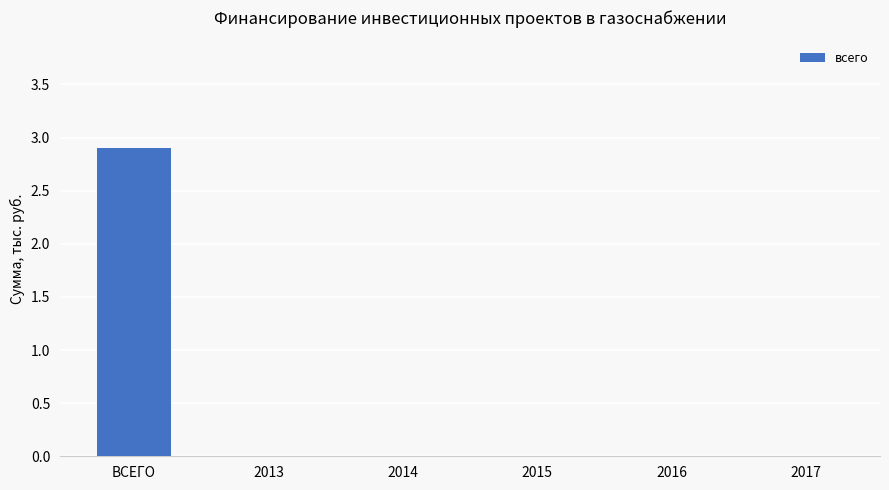

How many data points does each series have?

6